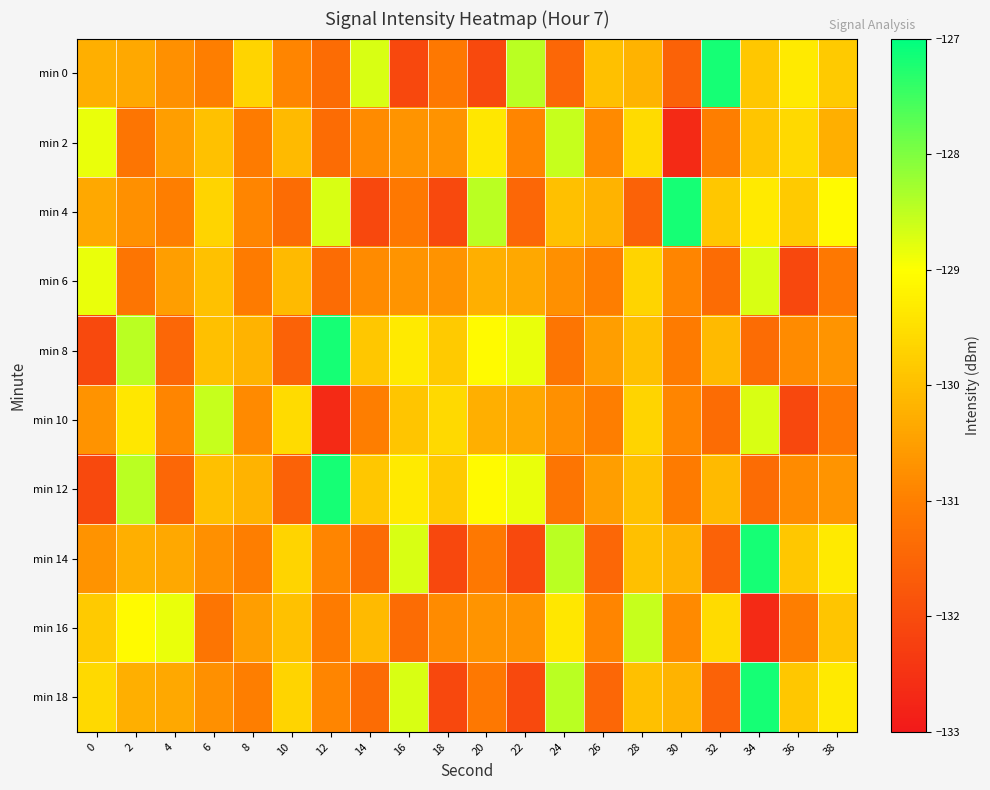

What is the maximum value shown in the chart?

-127.2